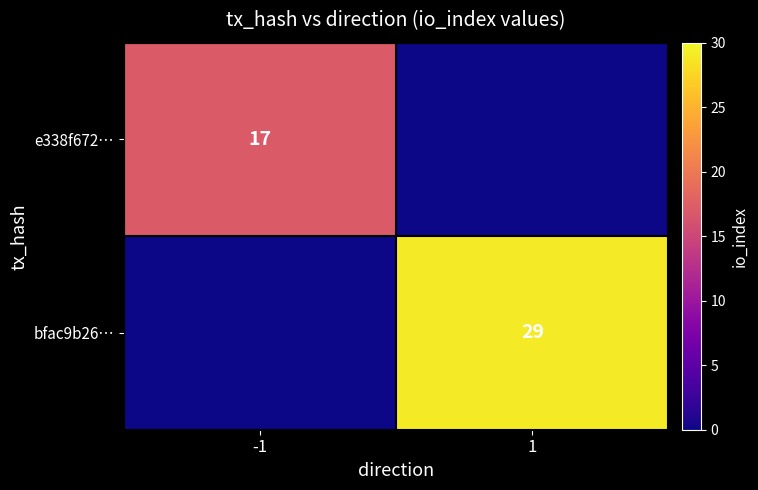

The e338f672… series shows 25 at -1. True or false?

False